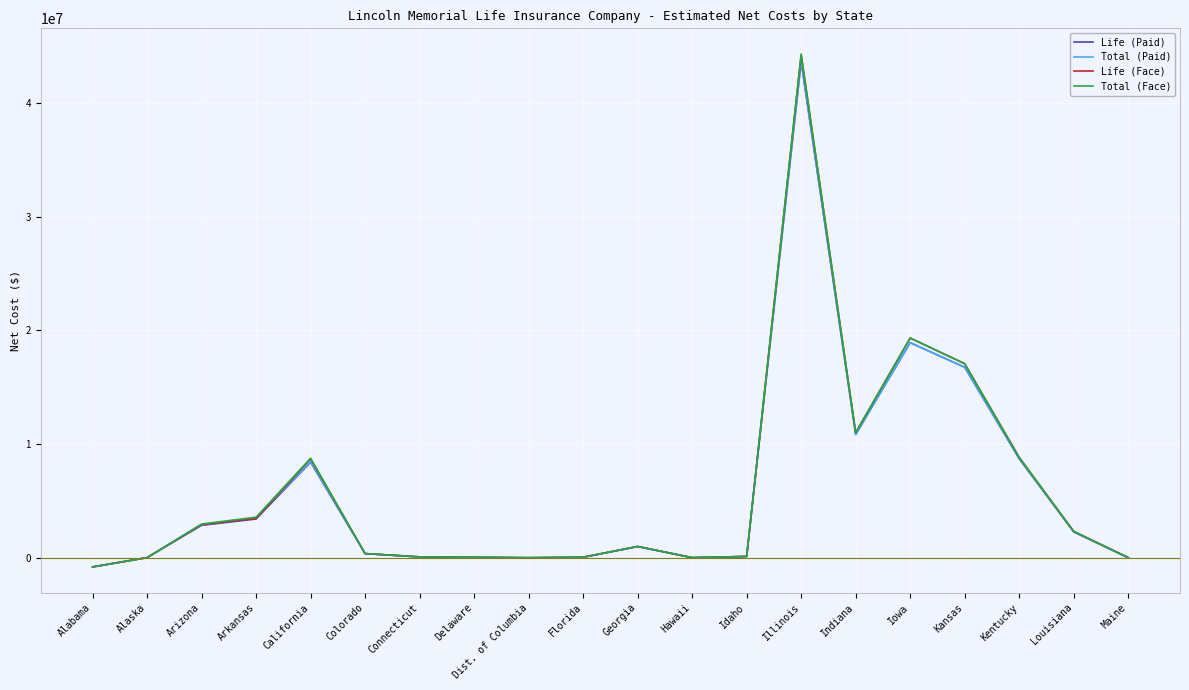

Which label corresponds to the largest value in the chart?

Illinois